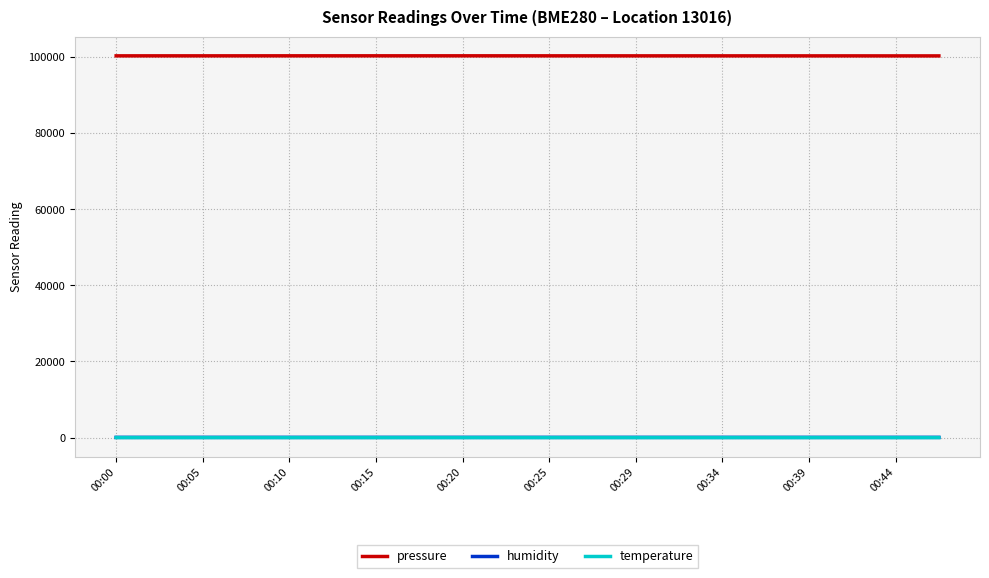

What is the average value of the pressure series?

100337.3